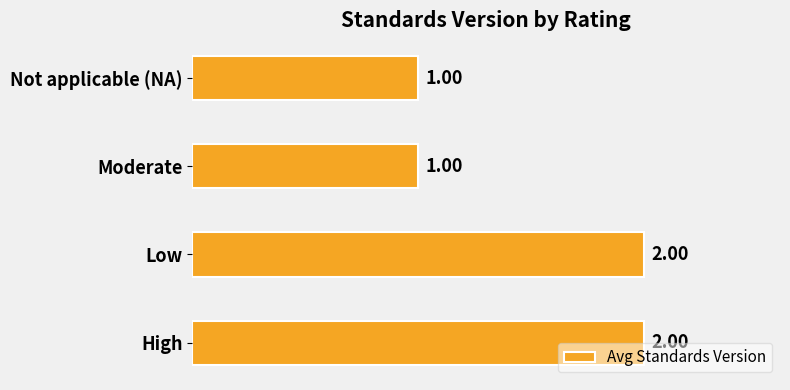

What is the sum of the values at Not applicable (NA) and High?

3